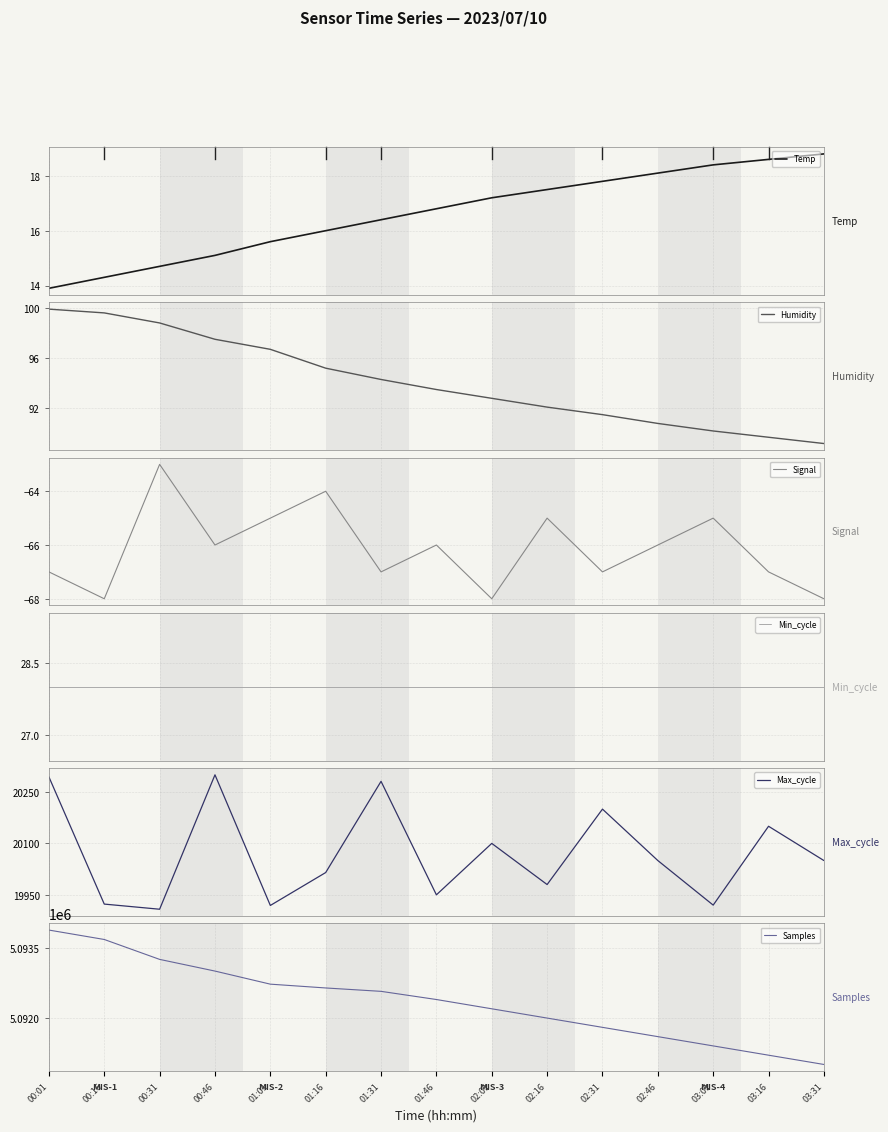

Count the number of data series in this chart.

6